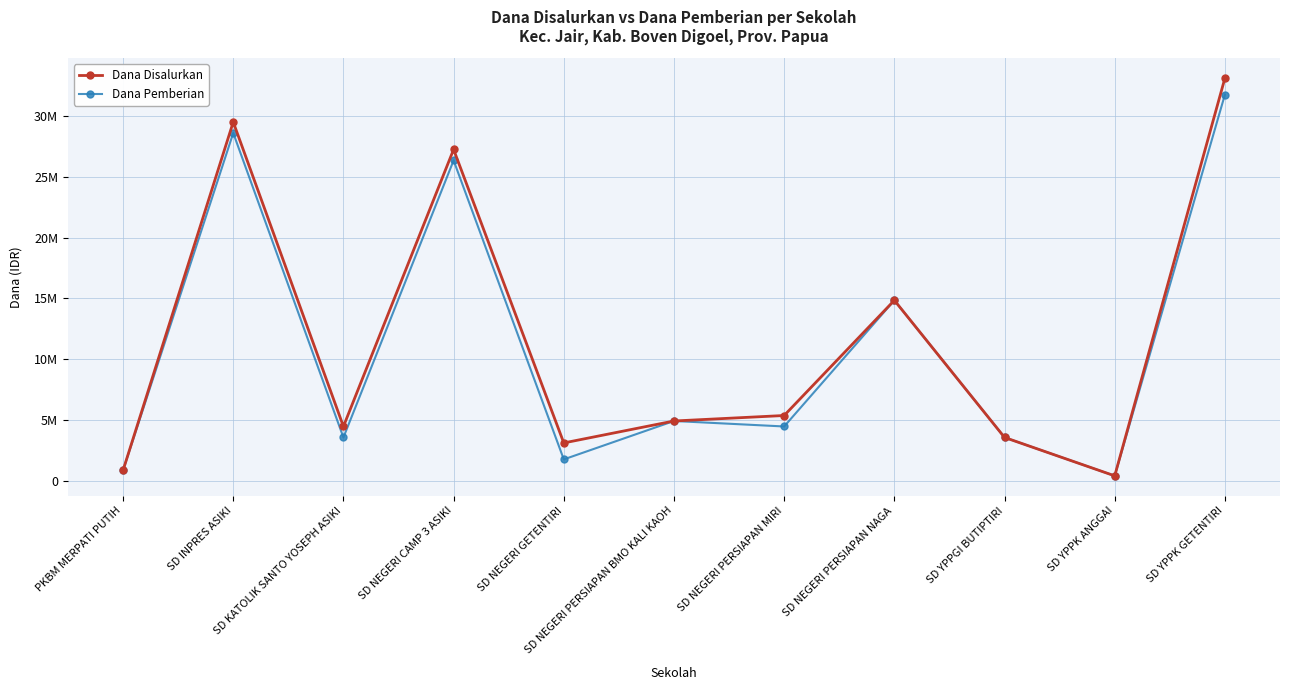

True or false: Dana Pemberian has more than 0 points higher than both neighbors.

True